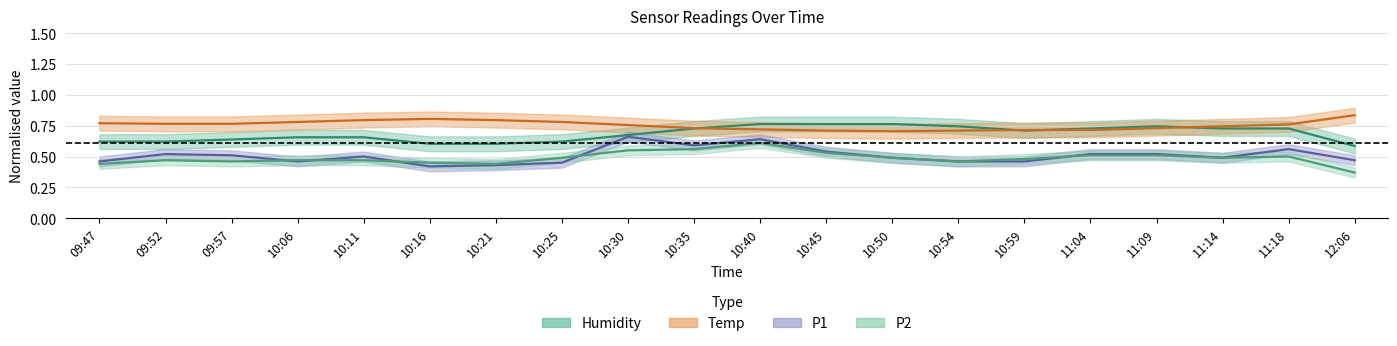

What is the smallest value displayed?

0.4